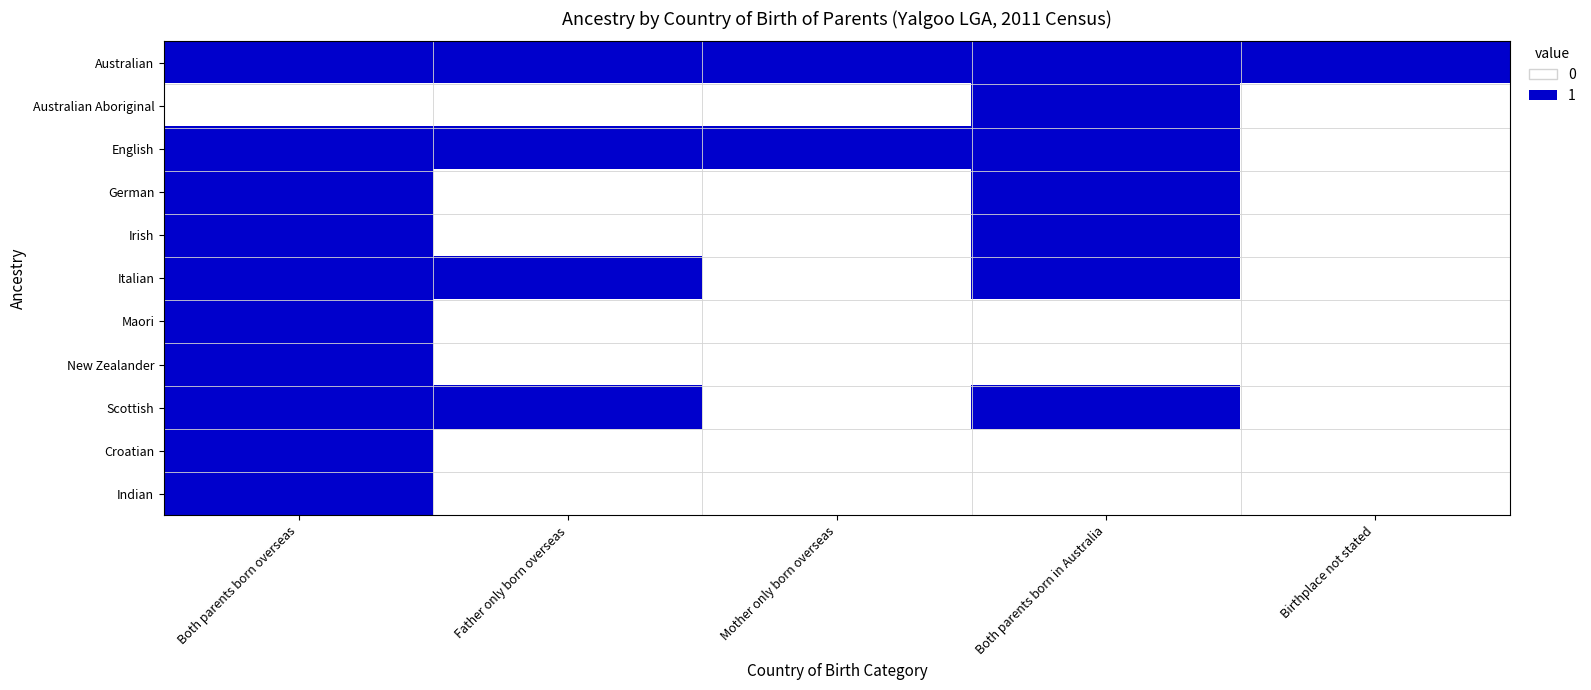

Rank the series at Father only born overseas from highest to lowest value.

Australian, English, Italian, Scottish, Australian Aboriginal, German, Irish, Maori, New Zealander, Croatian, Indian